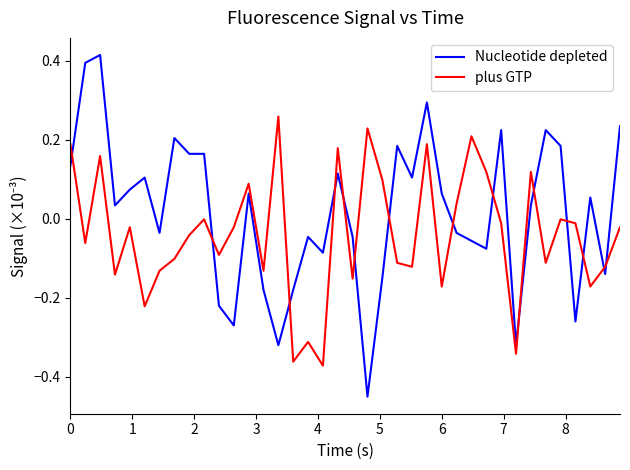

Which series has the widest spread of values?

Nucleotide depleted